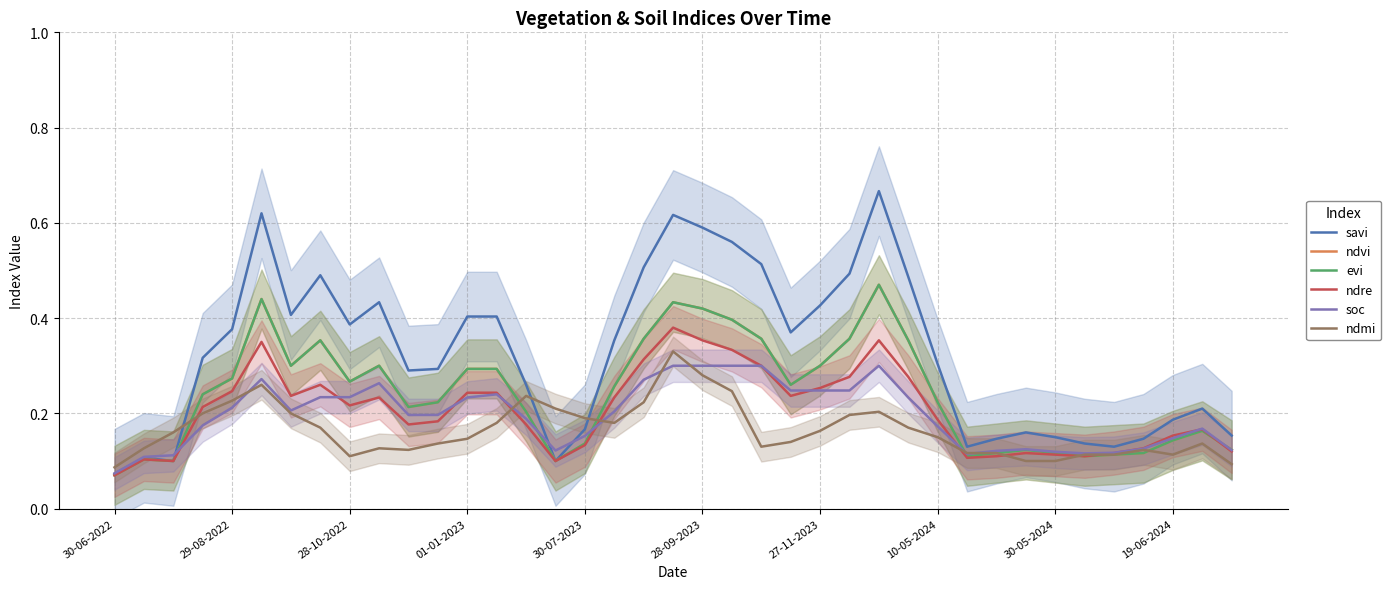

Does the chart display data point markers on the line(s)?

No